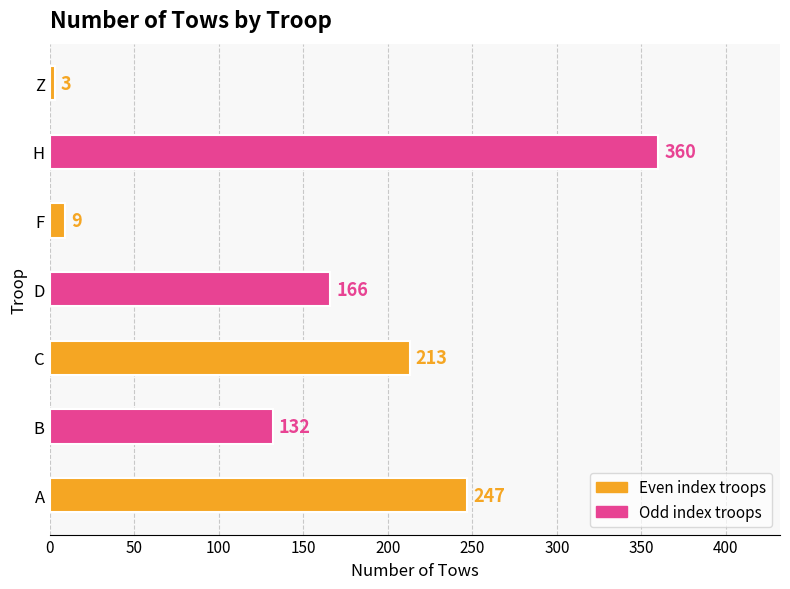

What is the minimum value shown in the chart?

3